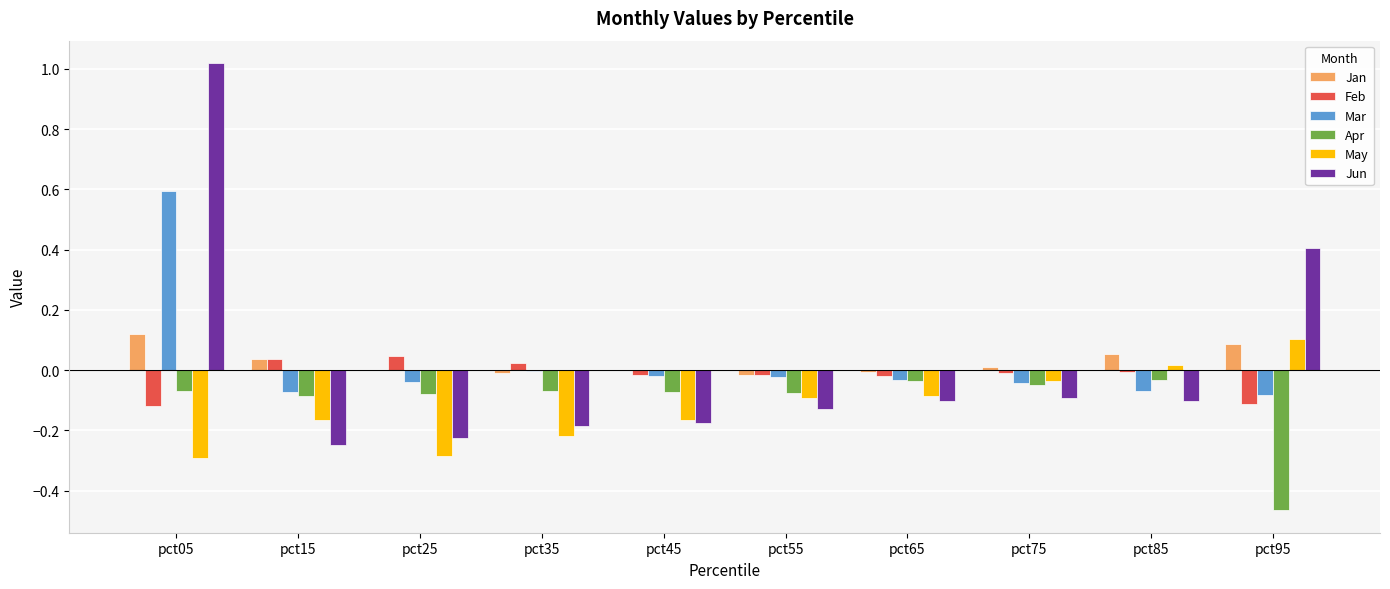

Is the value of Apr at pct45 greater than the value of Jun at pct95?

No